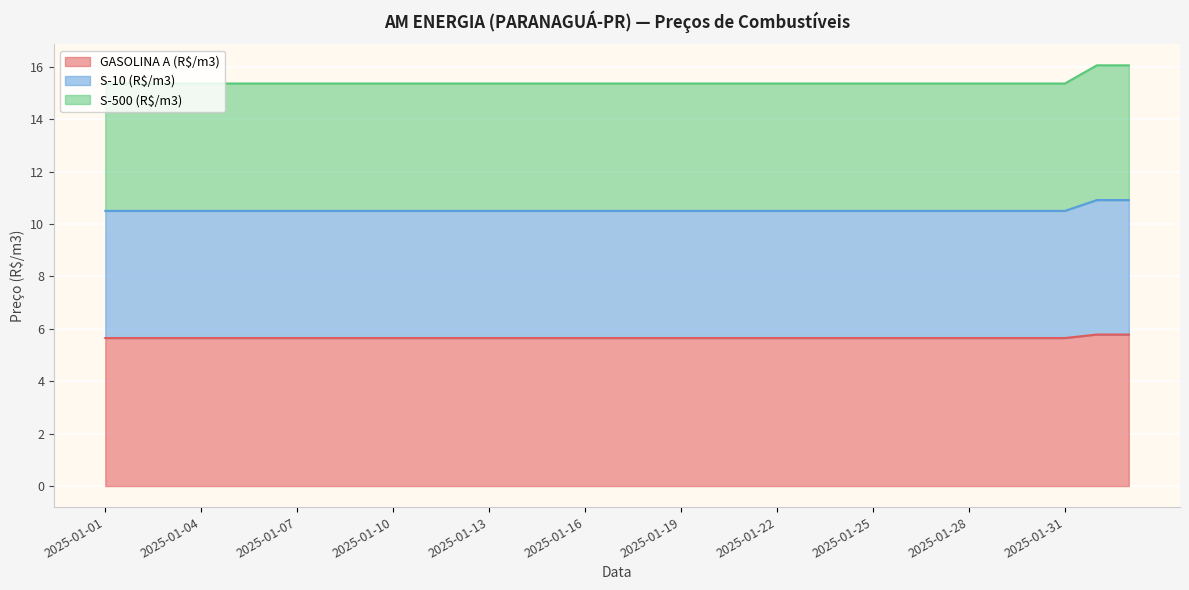

Is it true that GASOLINA A (R$/m3) equals 3.3 at 2025-01-28?

False